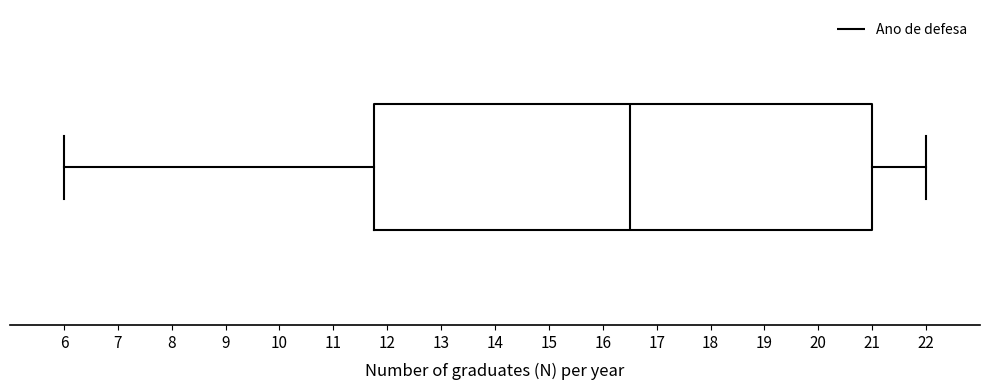

Read this box plot against the x-axis: the position of the median line, the range covered by the box, and the ends of both whiskers. The values are not printed on the chart, so give them approximately, as read against the axis.

median 16.5, box 11.8 to 21.0, whiskers 6.0 to 22.0